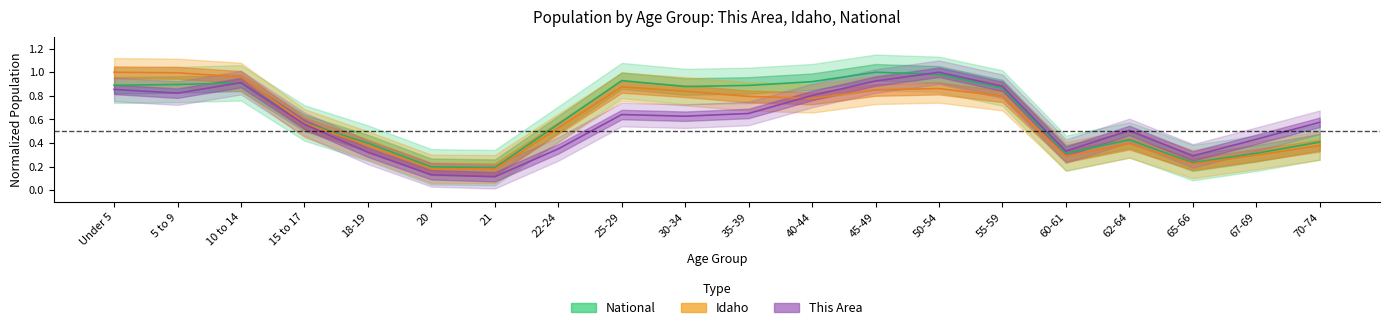

Which series has the largest total across all categories?

National